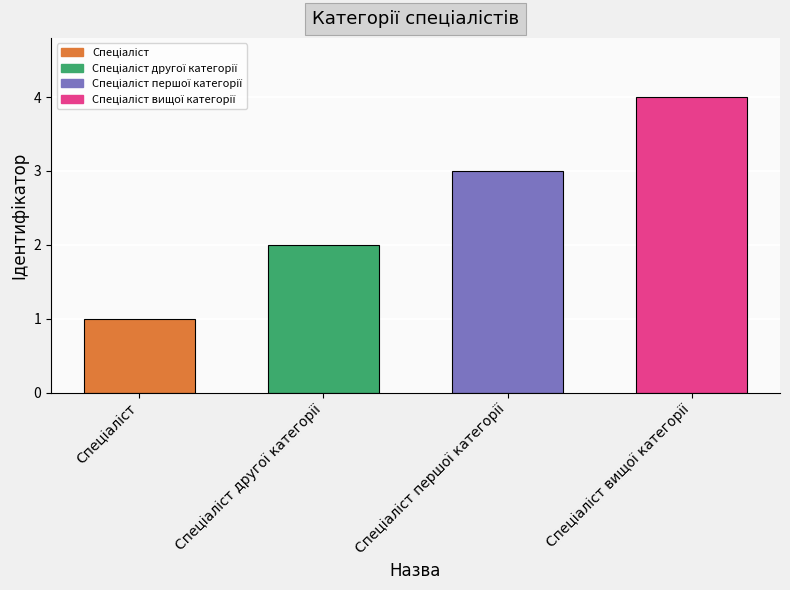

What is the maximum value shown in the chart?

4